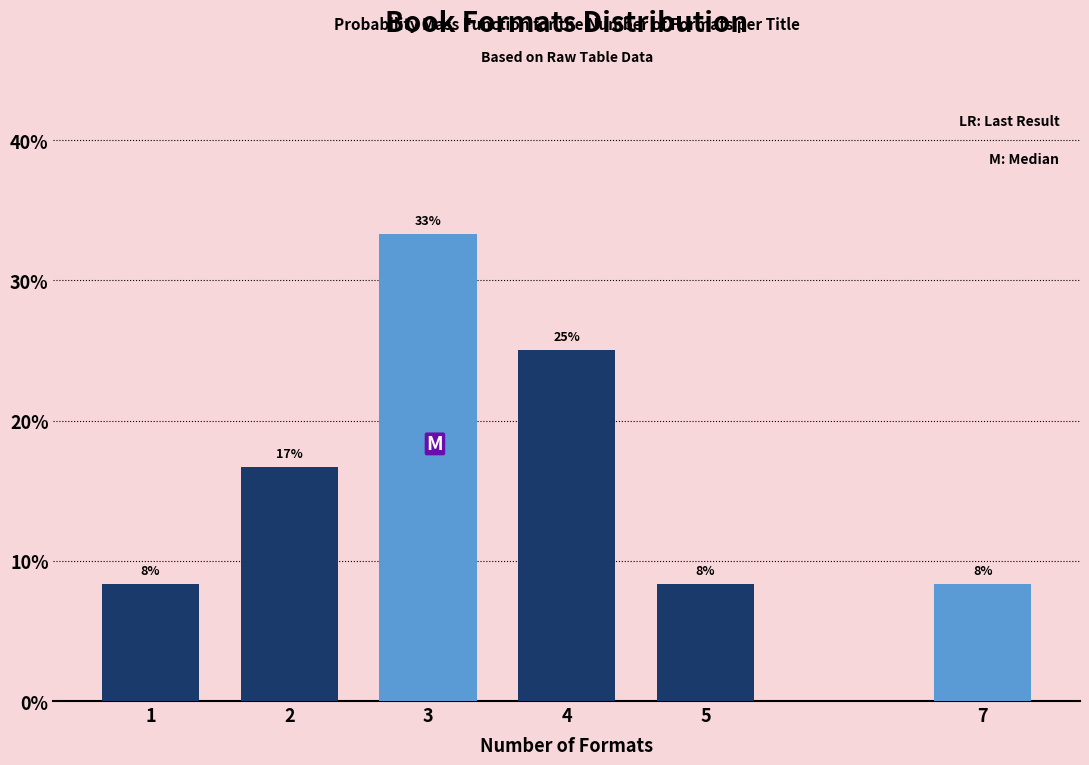

Does the chart contain any negative values?

No